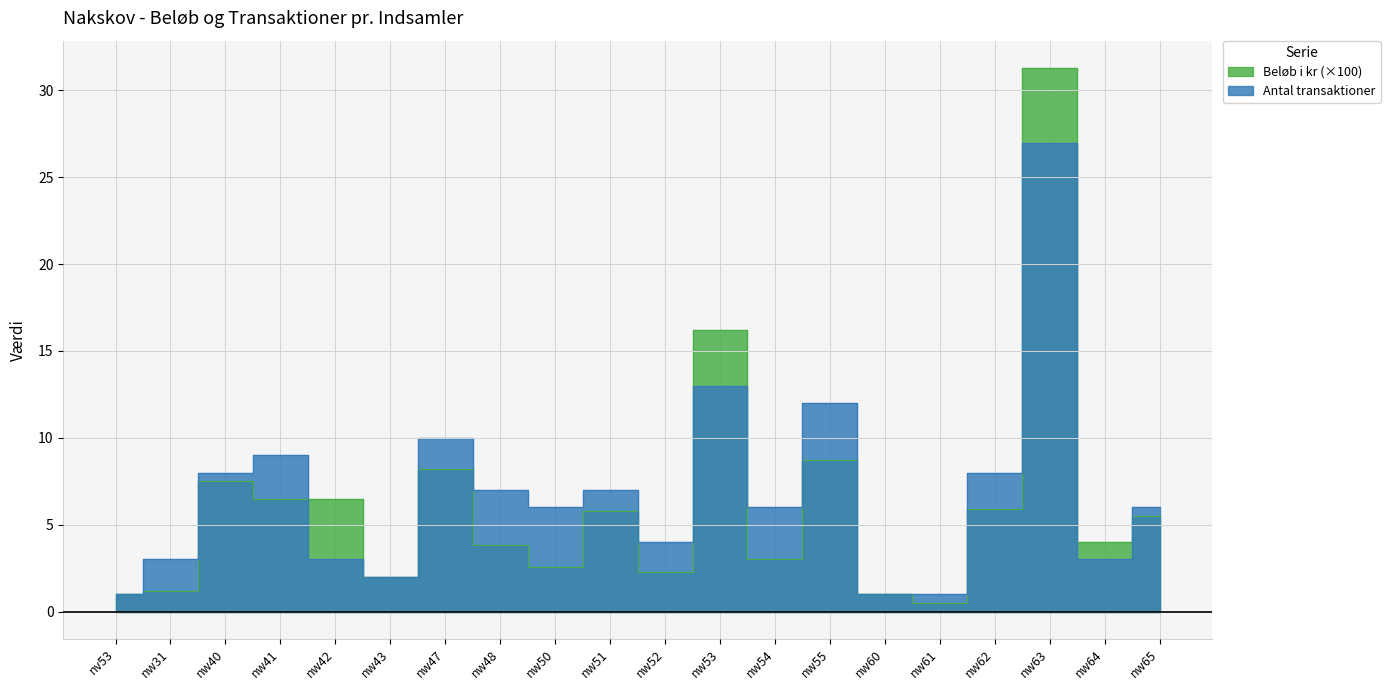

Where is Beløb i kr nearest to the value 15?

nw53